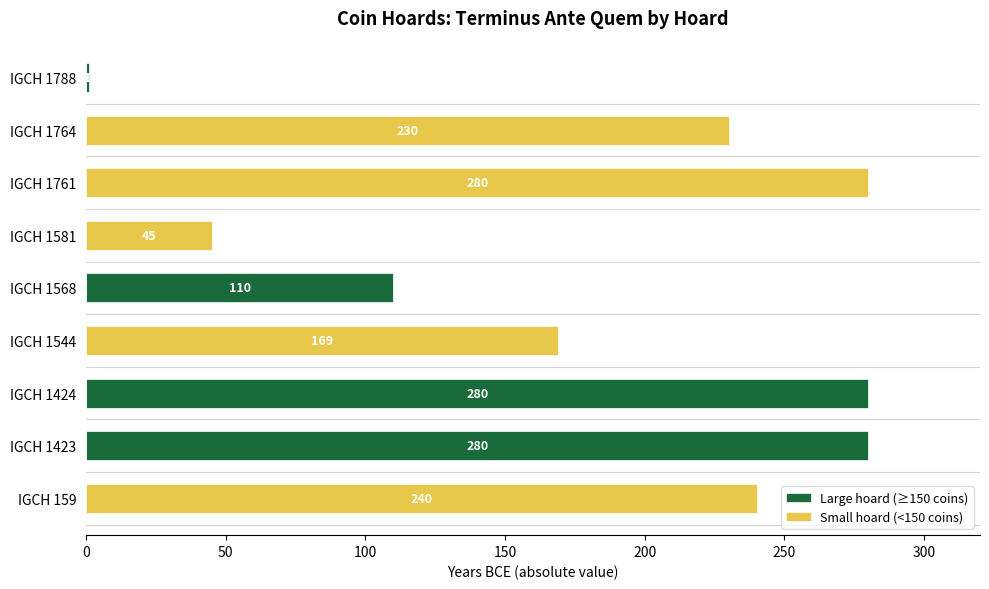

Is it true that Small hoard (<150 coins) equals 414 at IGCH 159?

False